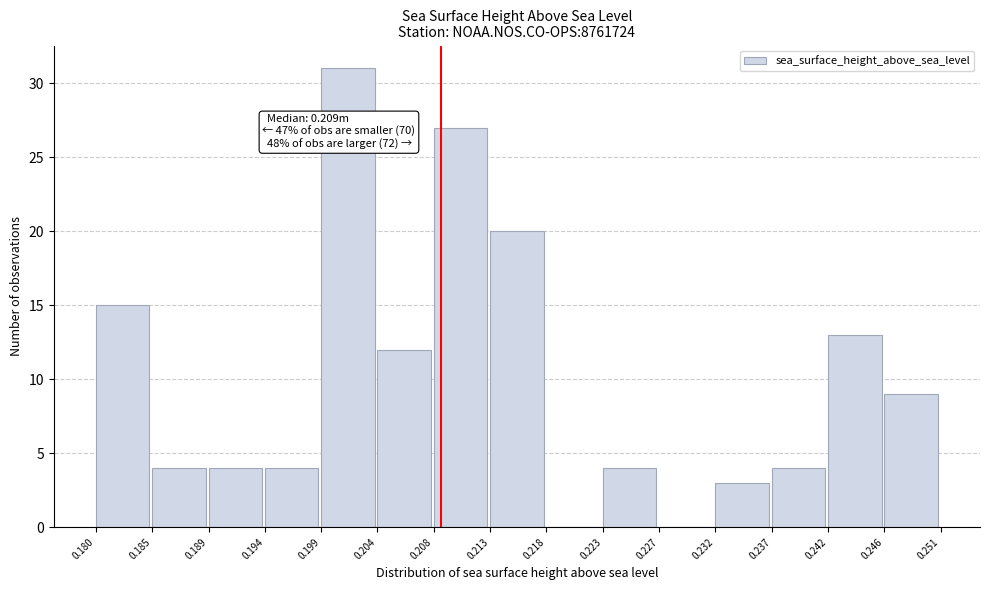

Which range on the x-axis has the tallest bar?

0.199 to 0.204